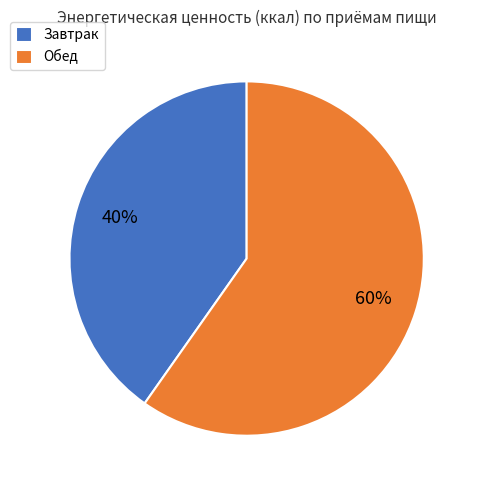

Count the number of slices in the pie.

2